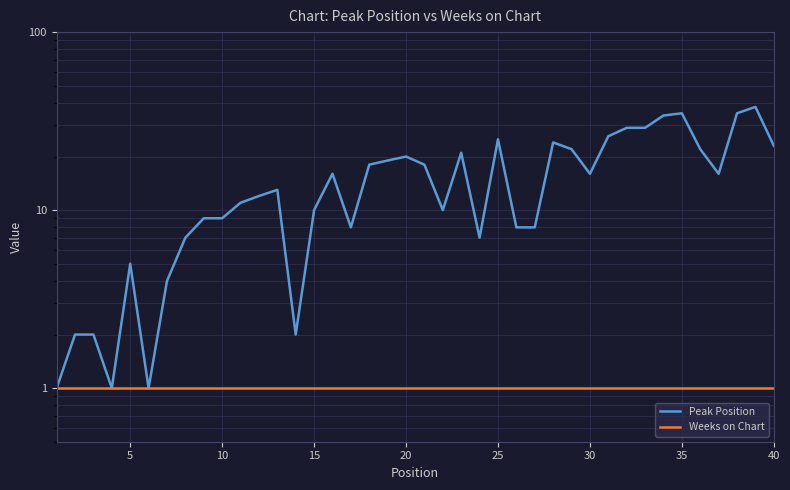

Is it true that Weeks on Chart equals 2 at 33?

False